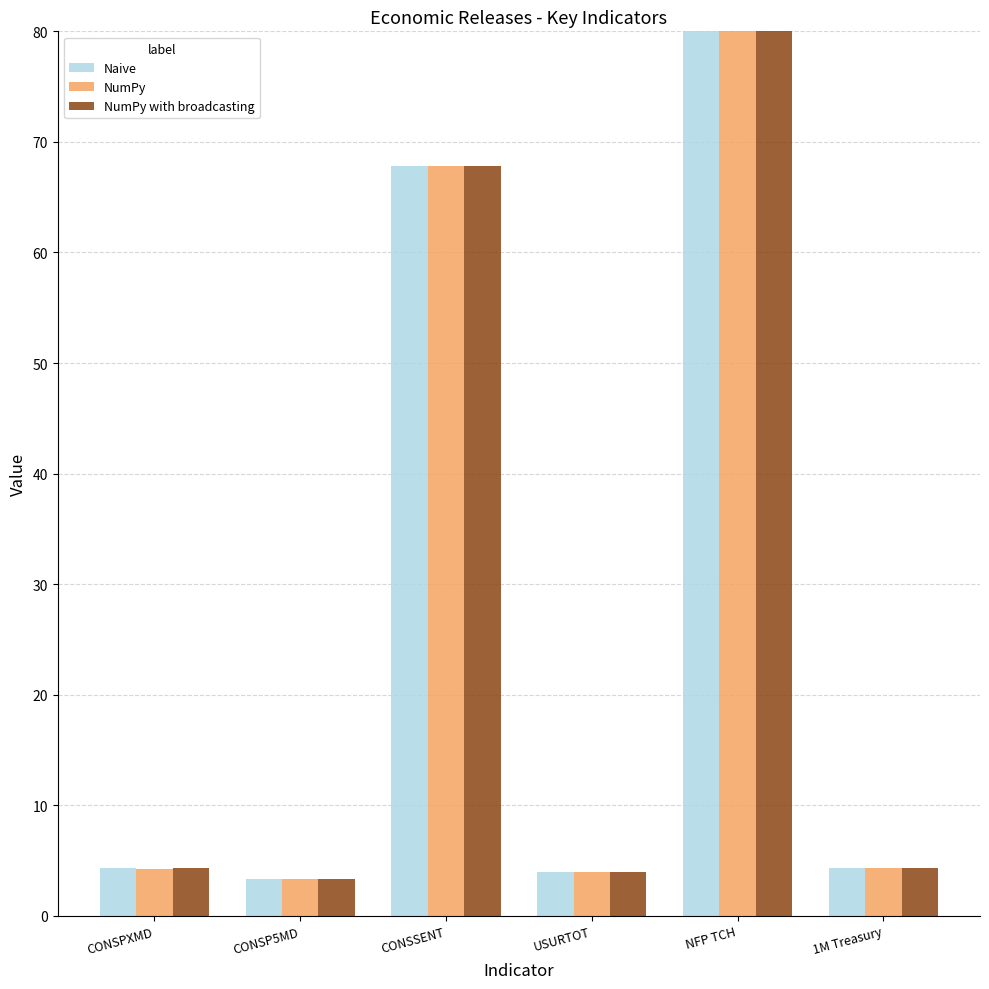

Reading left to right, transcribe all the data shown in this chart.

Naive: 4.3	3.3	67.8	4.0	143.0	4.3
NumPy: 4.2	3.3	67.8	4.0	143.0	4.3
NumPy with broadcasting: 4.3	3.3	67.8	4.0	143.0	4.3